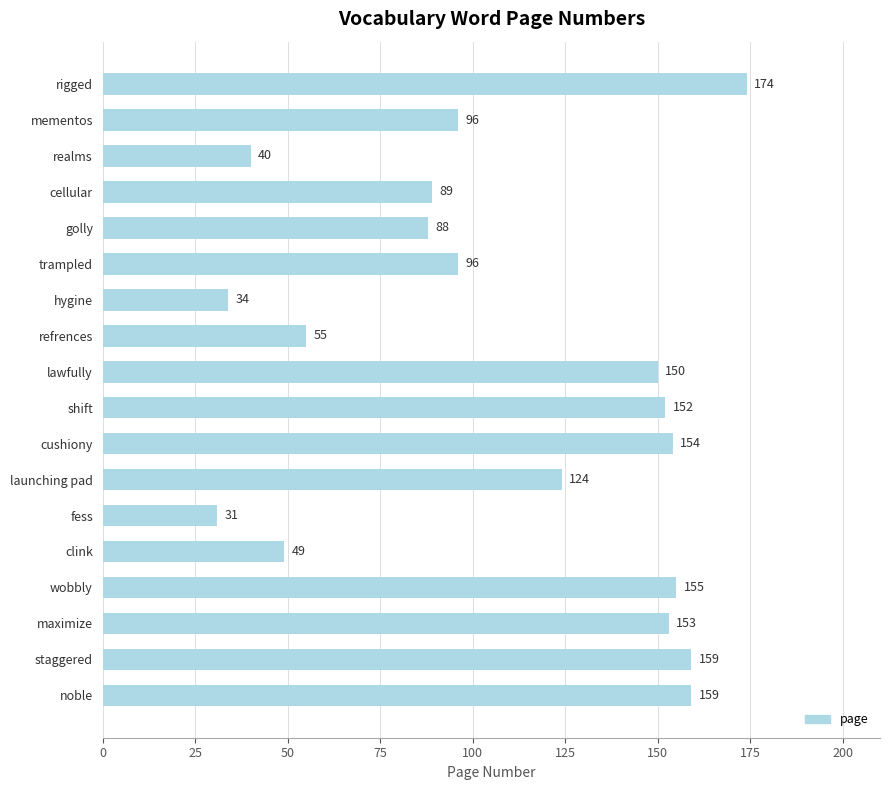

Reading top to bottom, what are all the values shown in this chart?

rigged=174	mementos=96	realms=40	cellular=89	golly=88	trampled=96	hygine=34	refrences=55	lawfully=150	shift=152	cushiony=154	launching pad=124	fess=31	clink=49	wobbly=155	maximize=153	staggered=159	noble=159